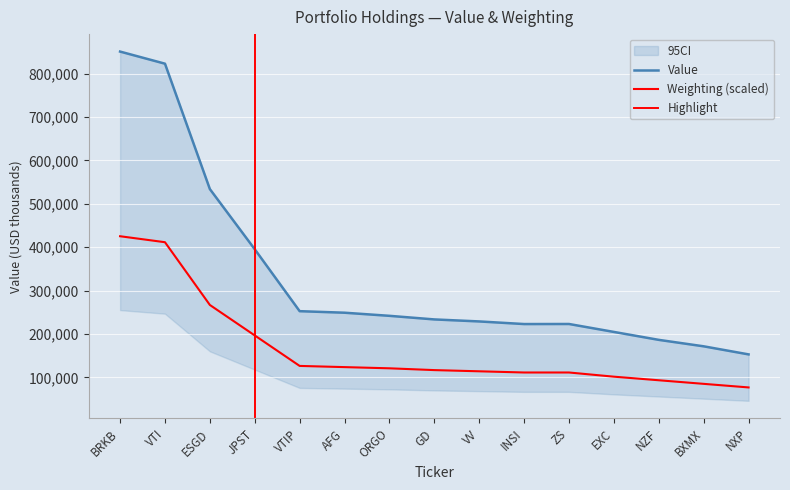

Which series has the largest total across all categories?

Value